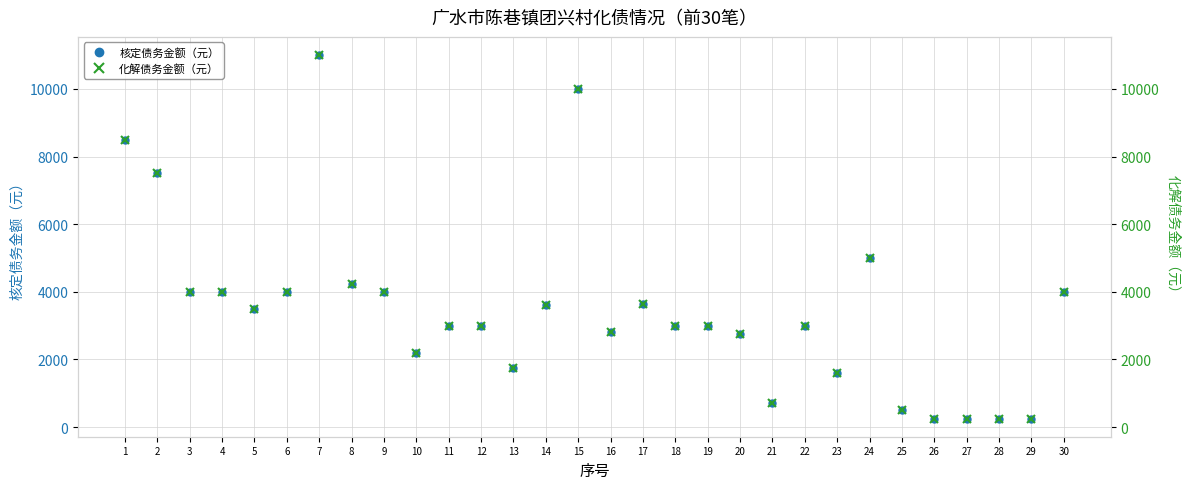

At which label does 化解债务金额（元） reach its peak?

7